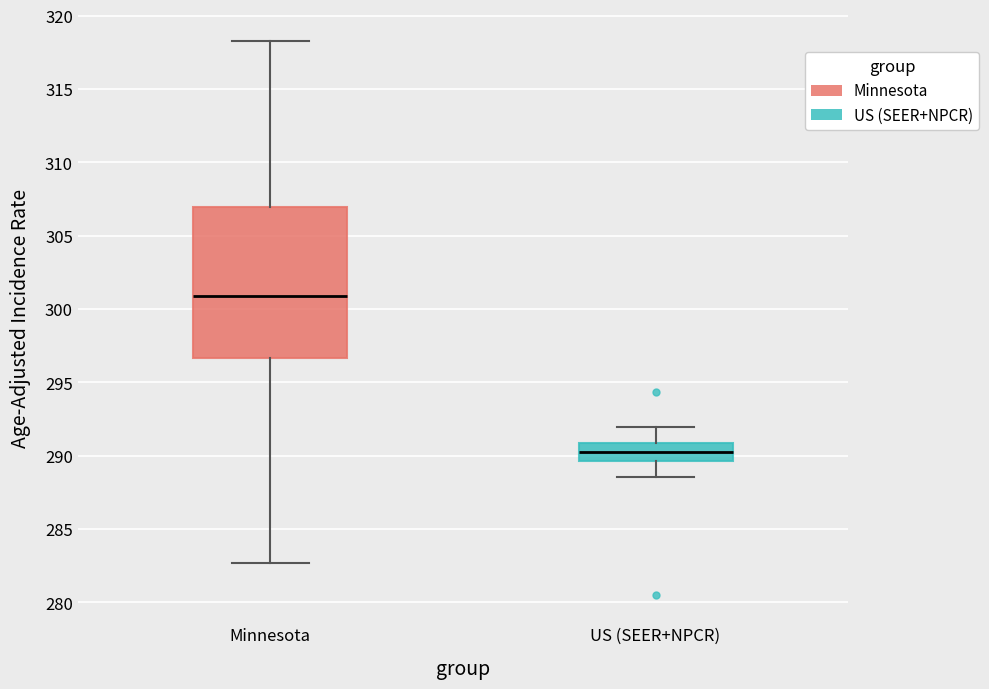

Reading left to right, transcribe this box plot: for each box, give where its median line is, the range the box spans, and where its two whiskers end, as read against the y-axis. The values are not printed on the chart, so give them approximately, as read against the axis.

Minnesota: median 301.0, box 296.5 to 307.0, whiskers 282.5 to 318.5
US (SEER+NPCR): median 290.0, box 289.5 to 291.0, whiskers 288.5 to 292.0